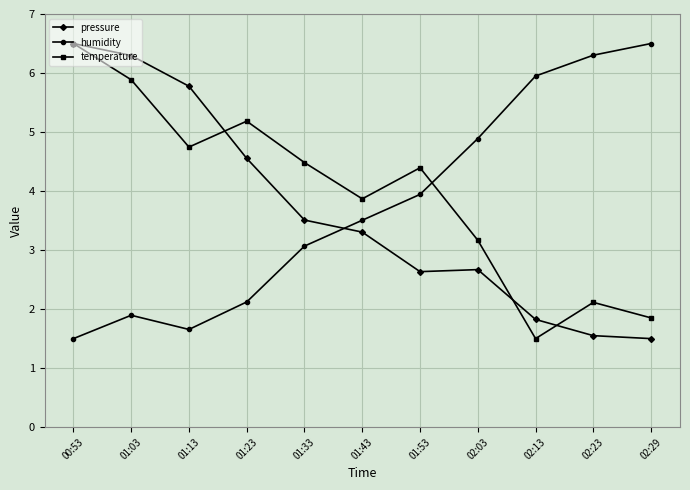

What are all the series names shown in the legend?

pressure, humidity, temperature